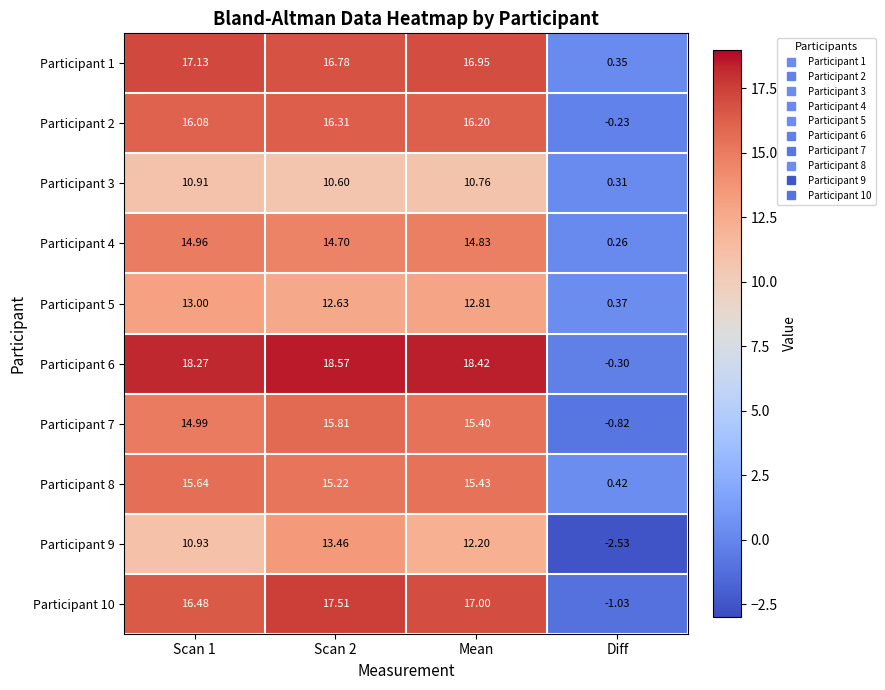

Which label corresponds to the smallest value in the chart?

Diff